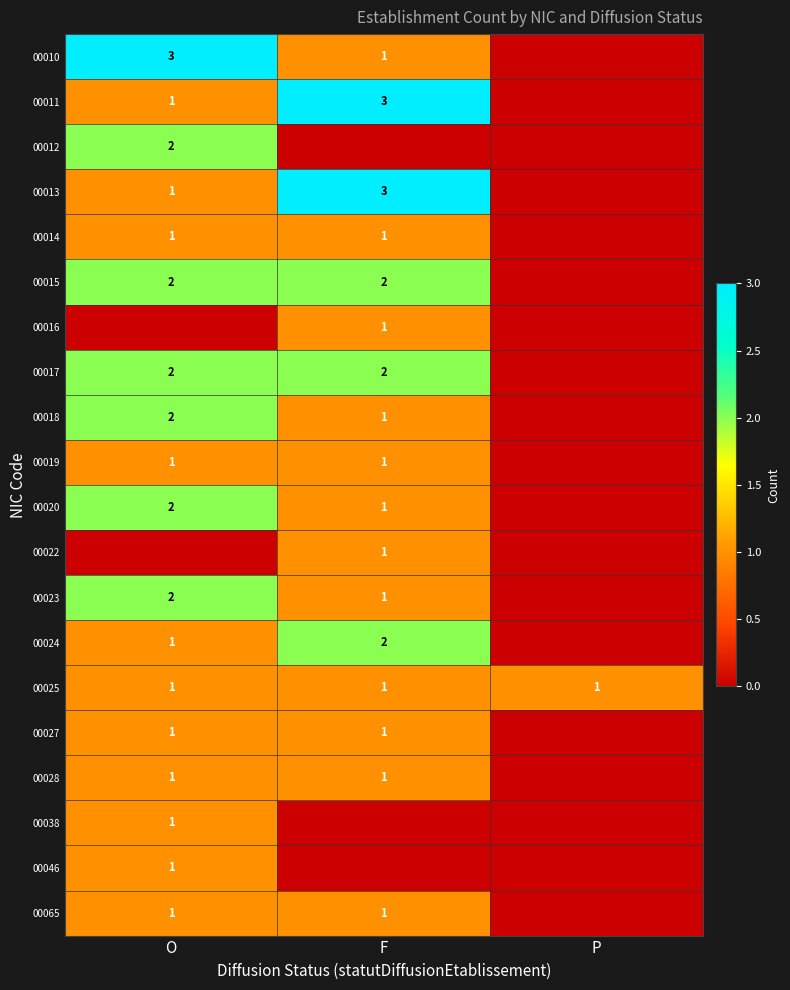

The value of 00017 at O is 1. True or false?

False